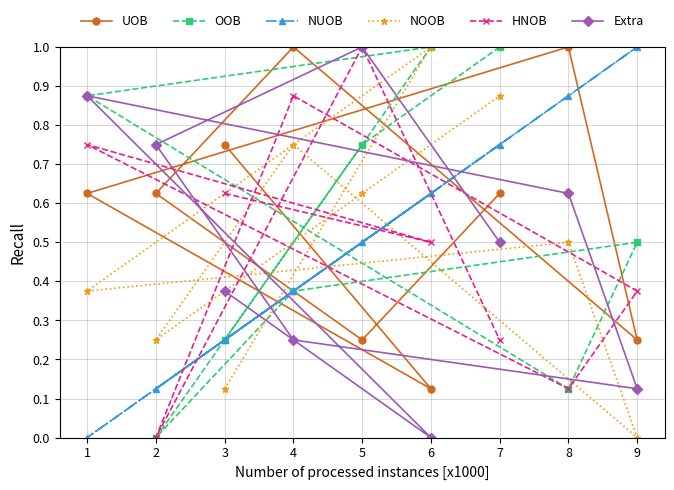

True or false: NOOB has more than 2 points higher than both neighbors.

True